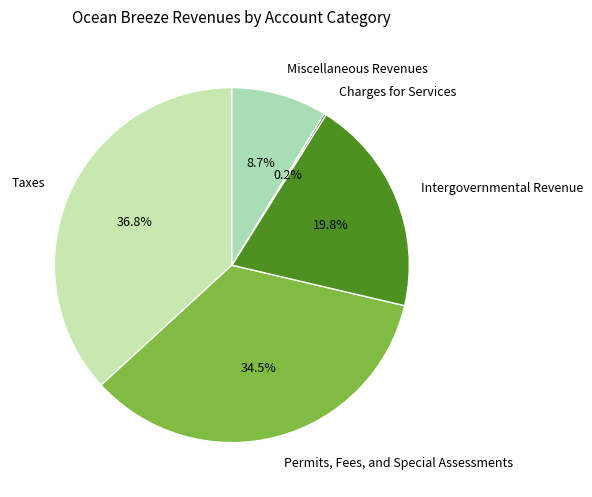

Which has a higher value, Taxes or Intergovernmental Revenue?

Taxes